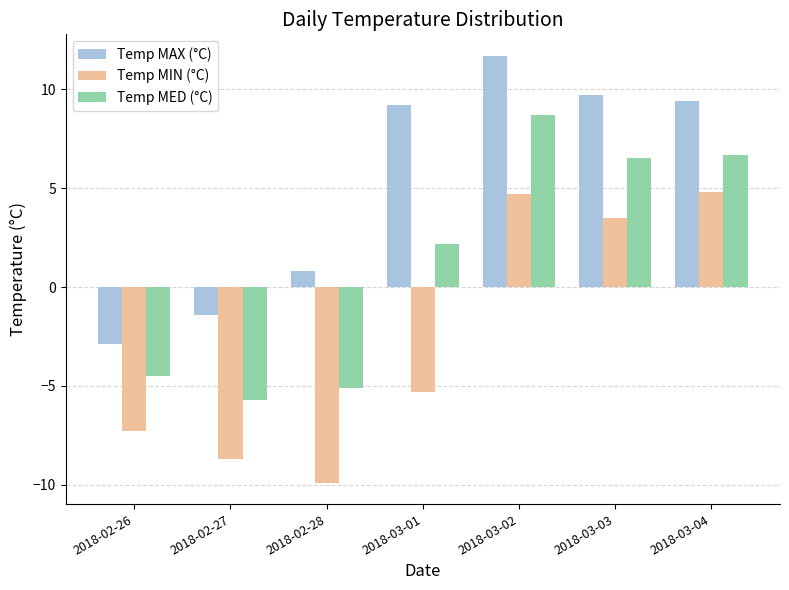

What is the minimum value shown in the chart?

-9.9